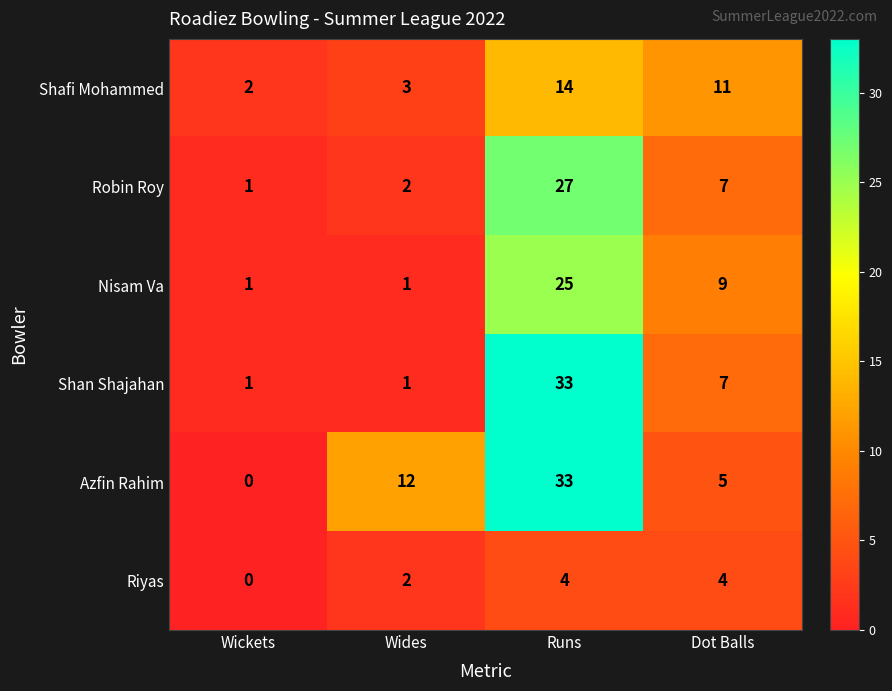

At which category does the chart reach its minimum across all series?

Wickets